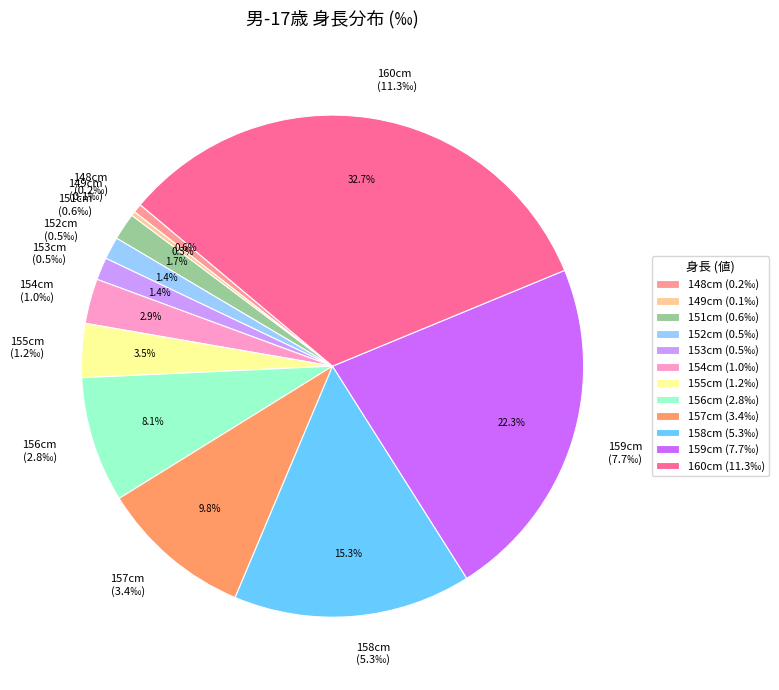

Between 154cm (1.0‰) and 157cm (3.4‰), which is larger?

157cm (3.4‰)